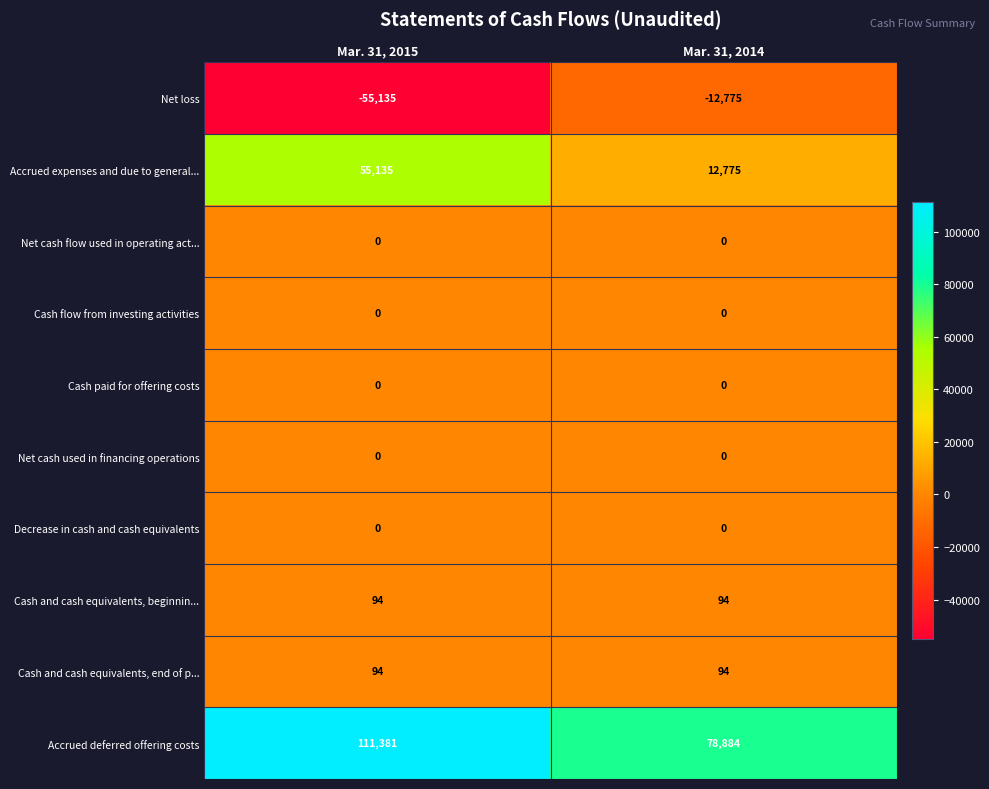

How many data points does each series have?

2